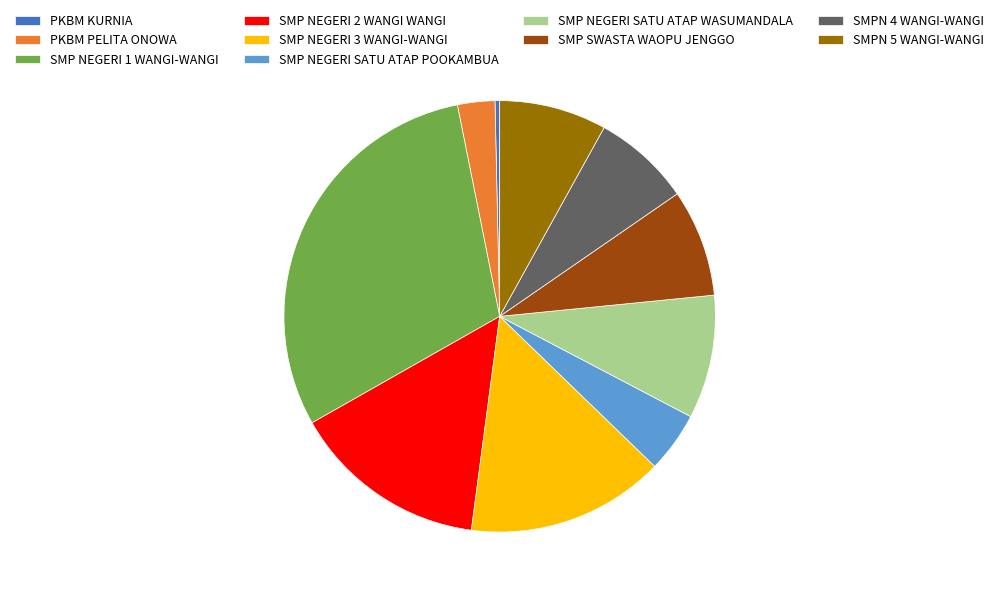

Count the number of slices in the pie.

10